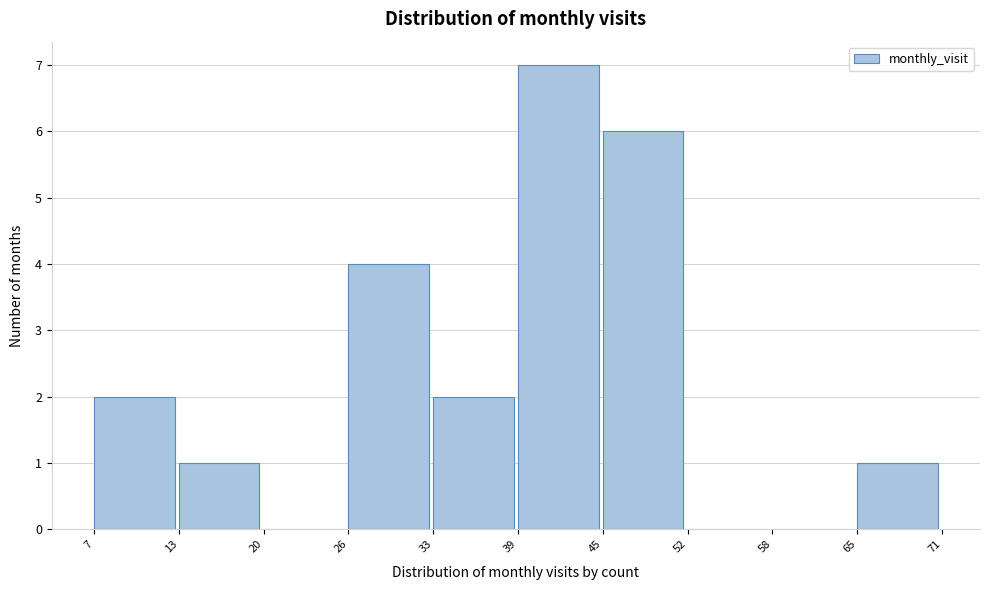

Which range on the x-axis has the tallest bar?

39 to 45